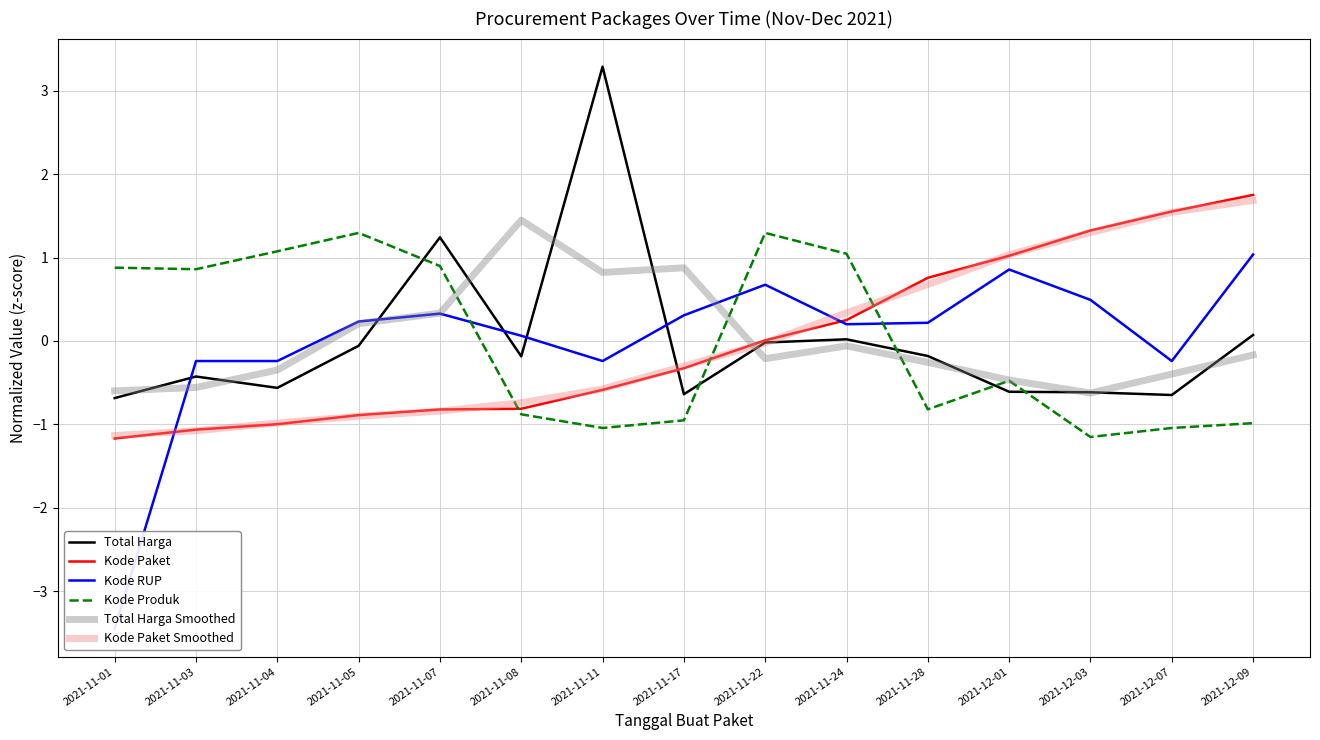

At which label does Total Harga Smoothed reach its minimum?

2021-12-03